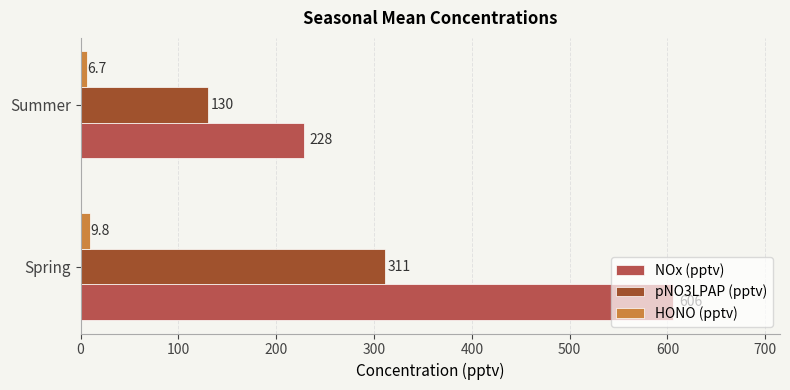

Between Spring and Summer, which series saw the biggest shift?

NOx (pptv)